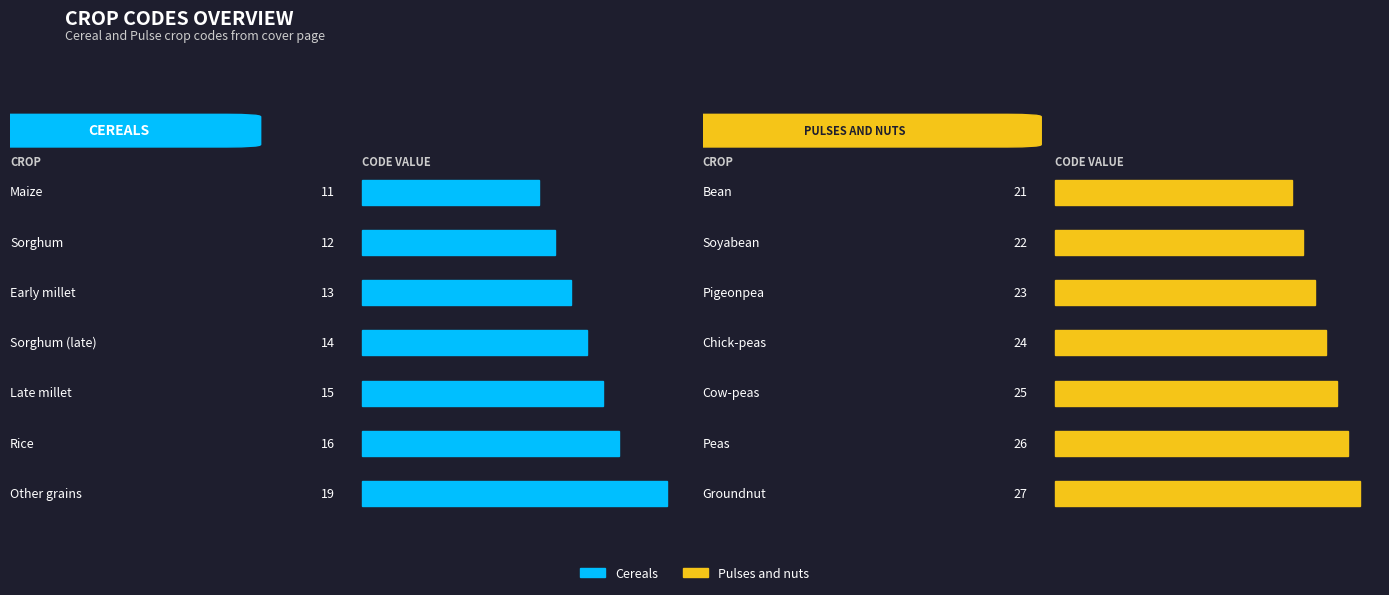

Which series has the largest range (max minus min)?

Cereals